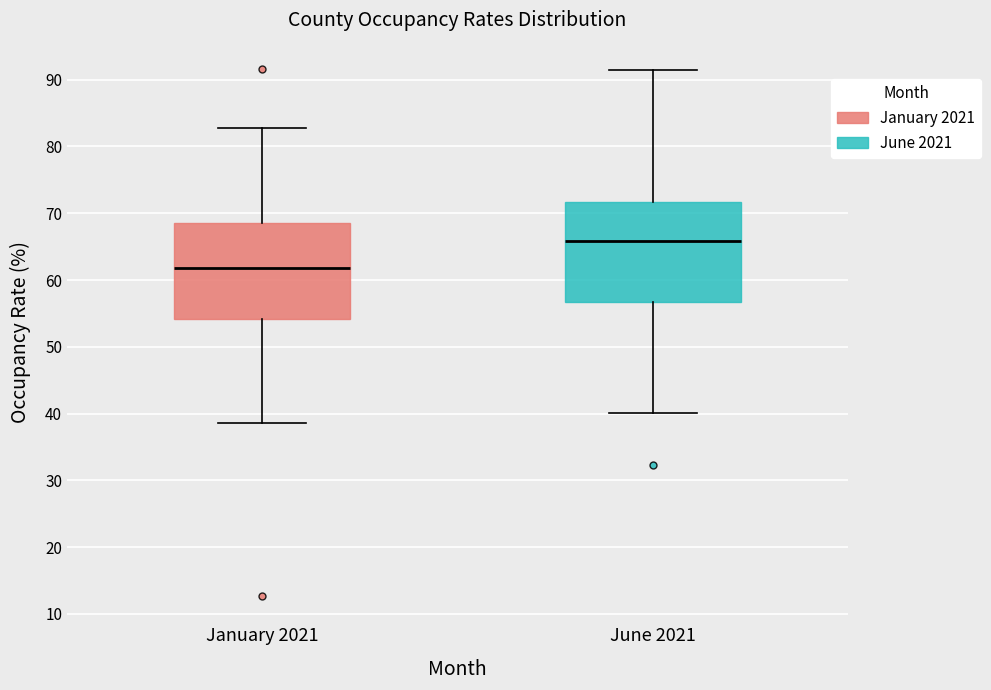

Where is the upper edge of the box for January 2021 on the y-axis? The values are not printed on the chart, so give them approximately, as read against the axis.

69